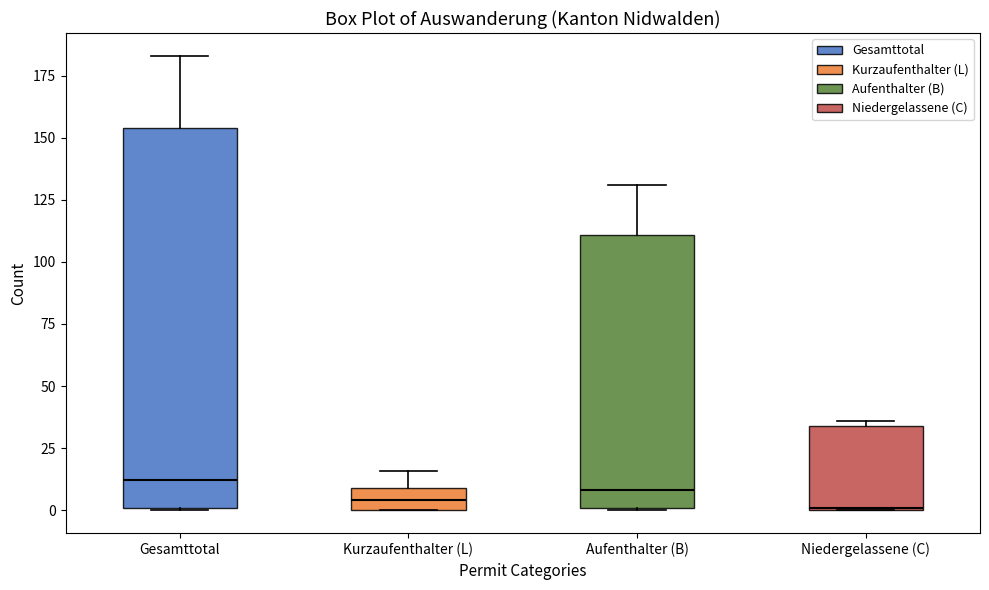

Where does the upper whisker of the box for Gesamttotal end on the y-axis? The values are not printed on the chart, so give them approximately, as read against the axis.

185